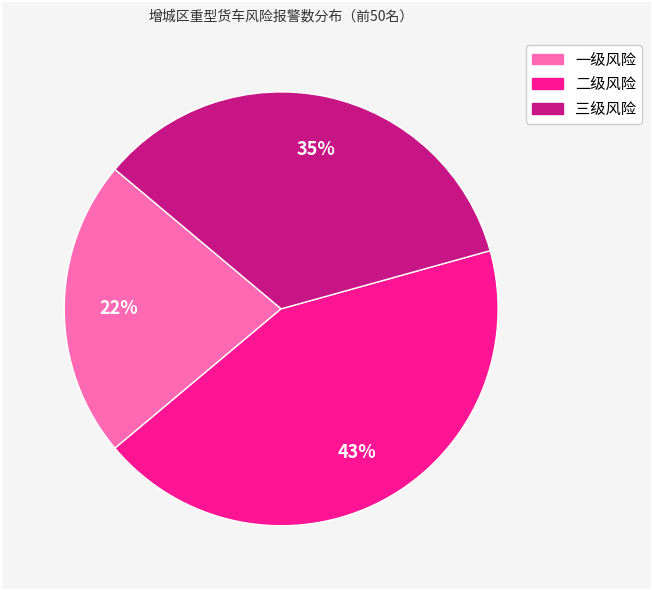

How many segments does this pie chart have?

3